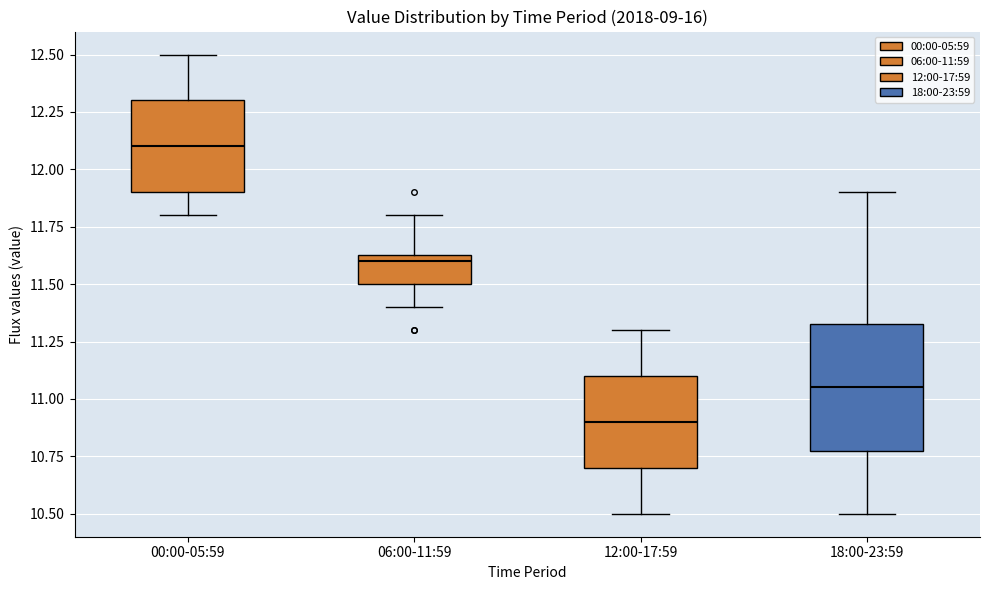

Where does the median line of the box for 12:00-17:59 sit on the y-axis? The values are not printed on the chart, so give them approximately, as read against the axis.

10.90